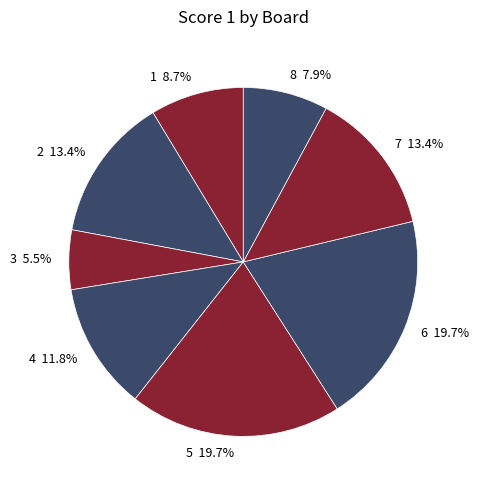

What portion of the pie excludes 1?

91.3%